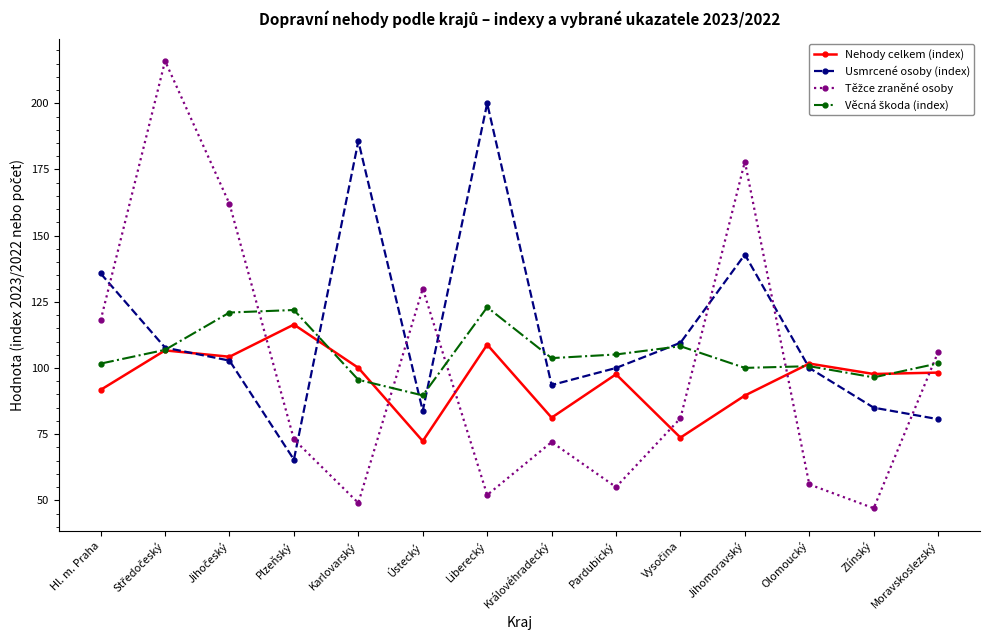

How many lines are shown in the chart?

4